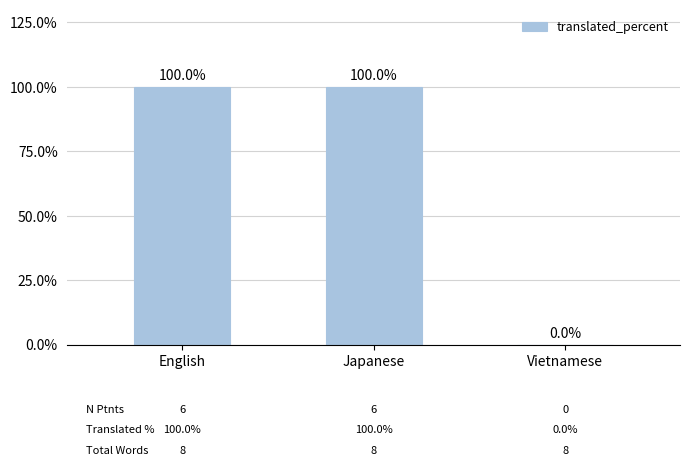

Is it true that the value at Vietnamese is 34?

False